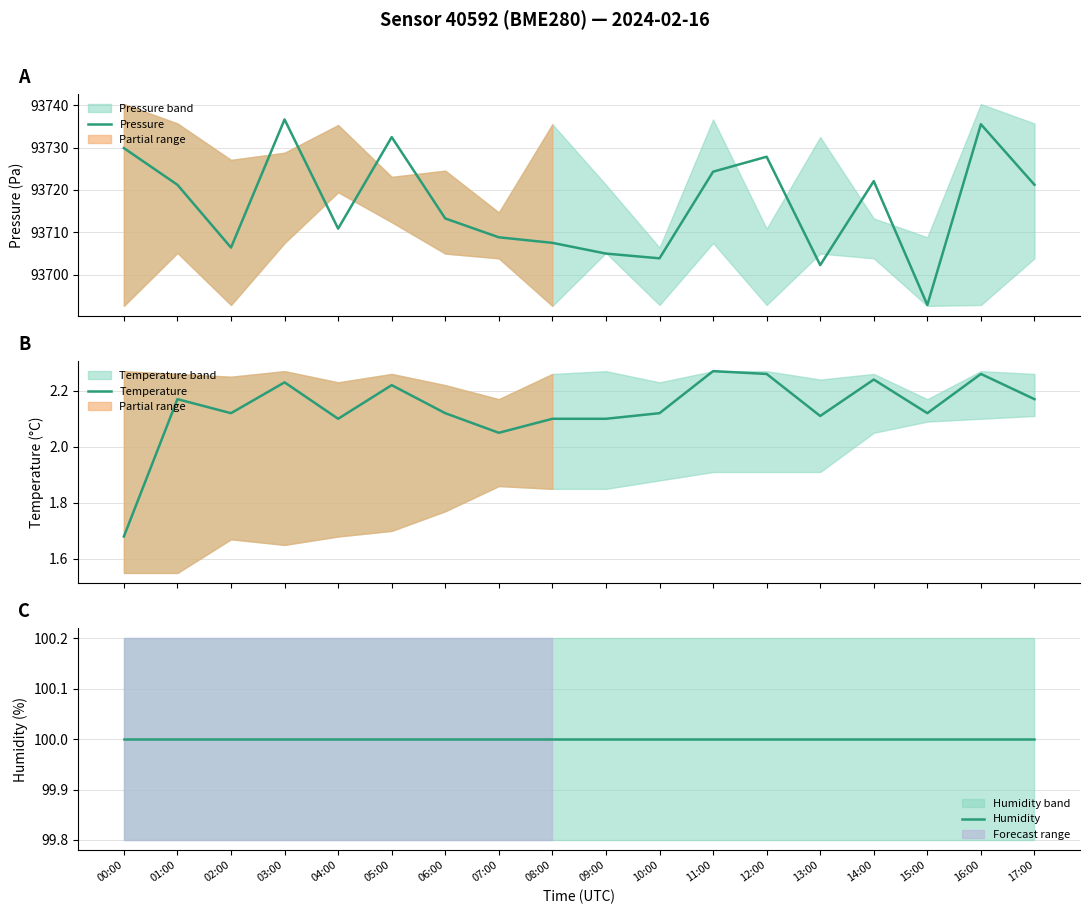

The Temperature series shows 1.7 at 00:00. True or false?

True